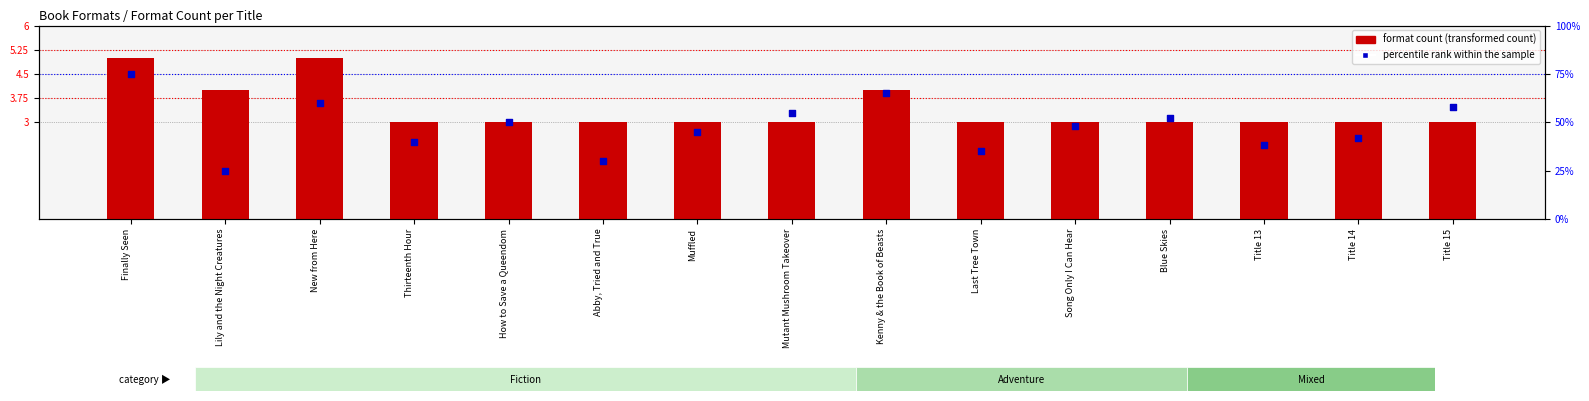

At which category is the sum across all series the highest?

Finally Seen